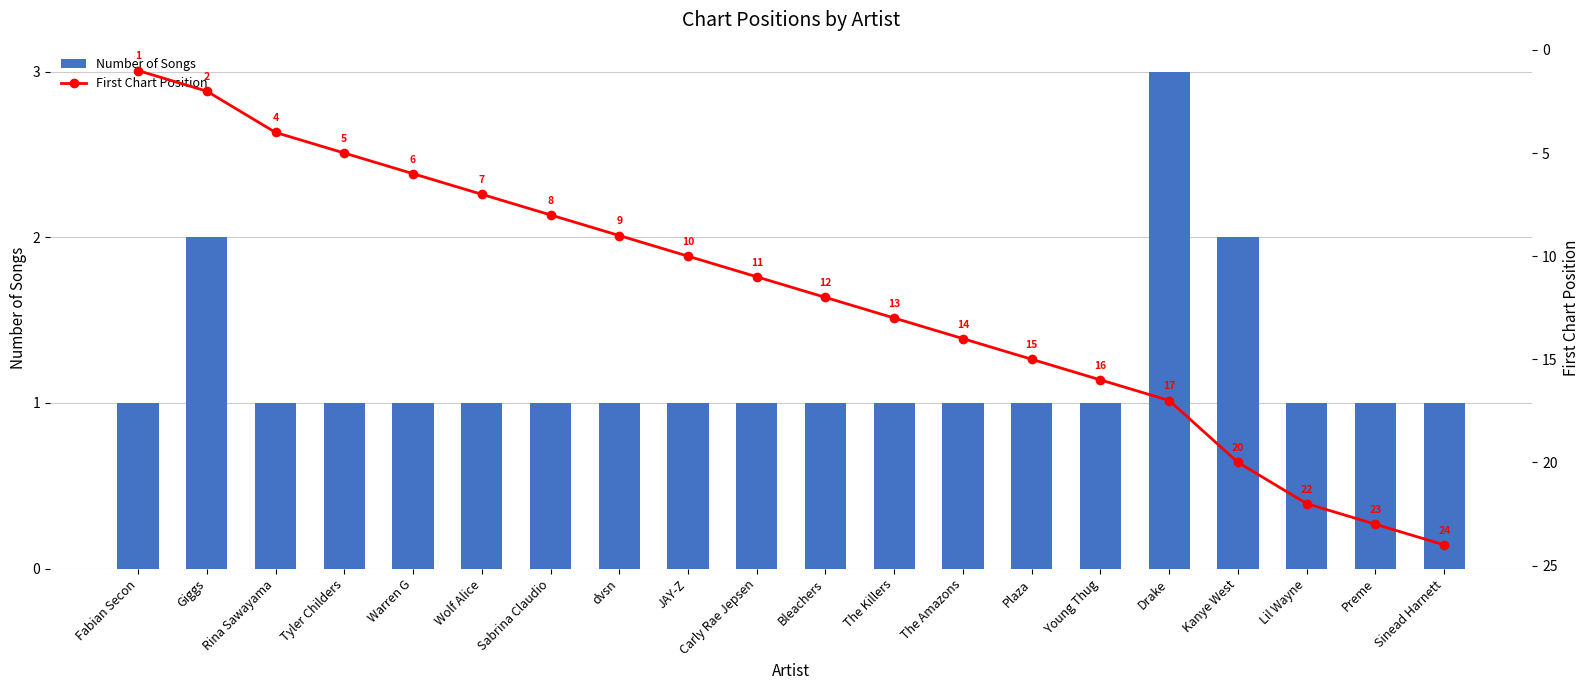

What is the sum of the Number of Songs values at Giggs and Young Thug?

3